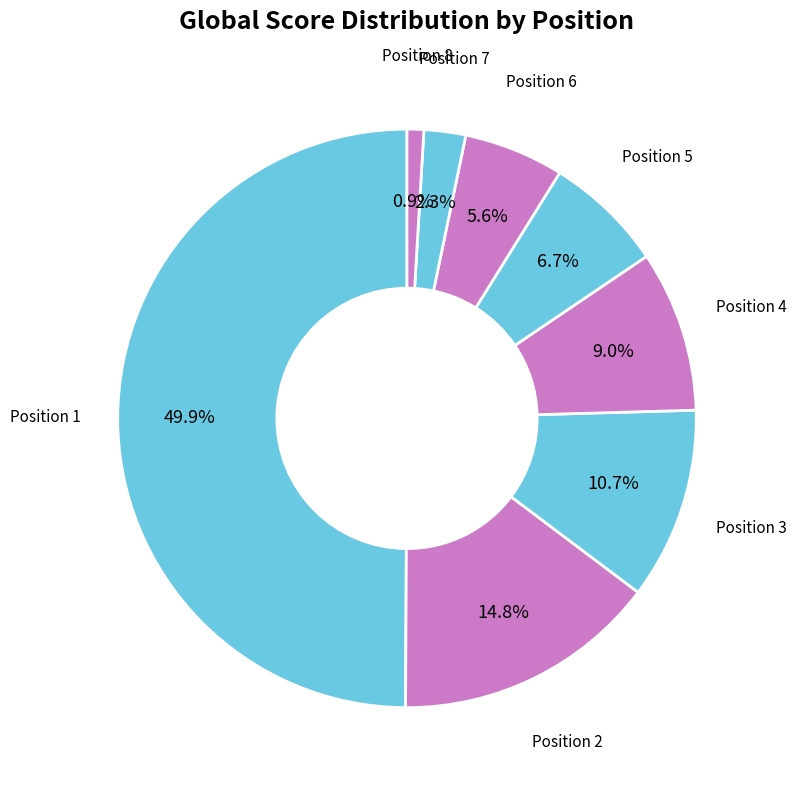

Count the number of slices in the pie.

8